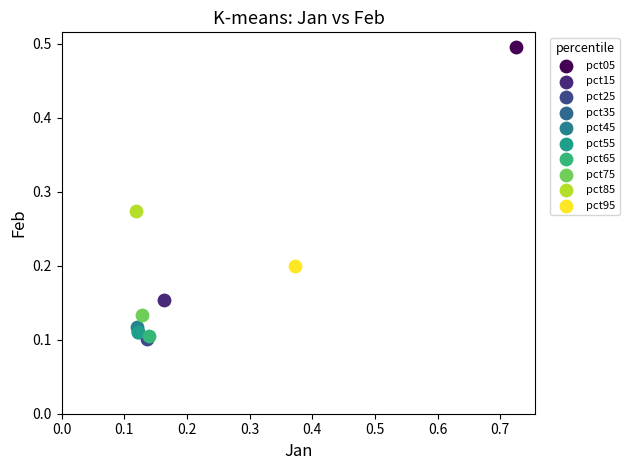

What are all the series names shown in the legend?

pct05, pct15, pct25, pct35, pct45, pct55, pct65, pct75, pct85, pct95